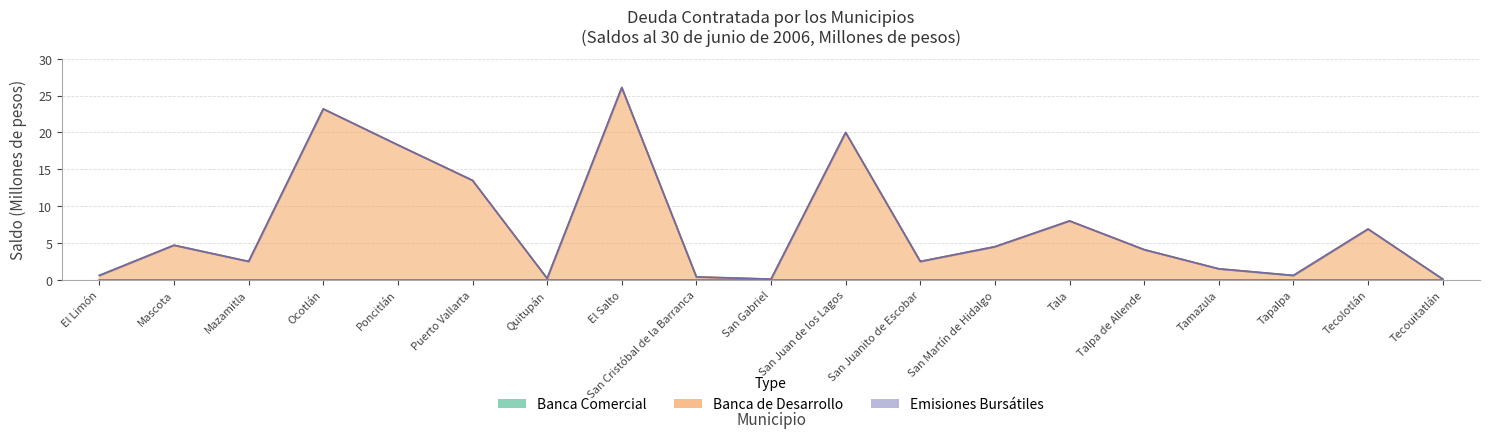

What position from the right is El Limón?

19